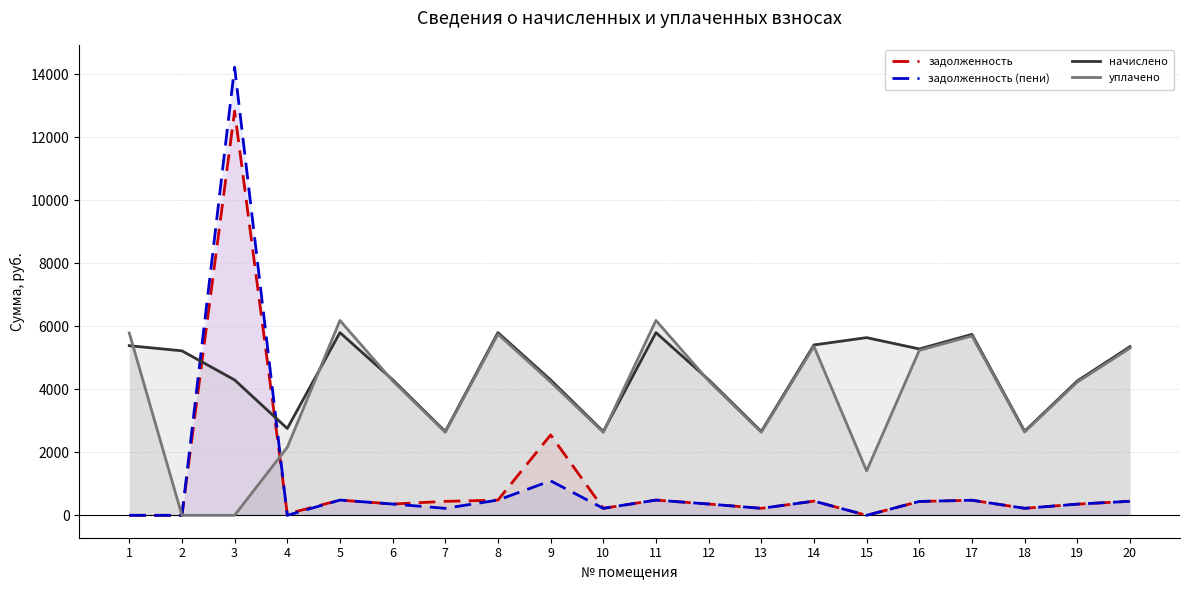

What is the average value of the начислено series?

4517.3